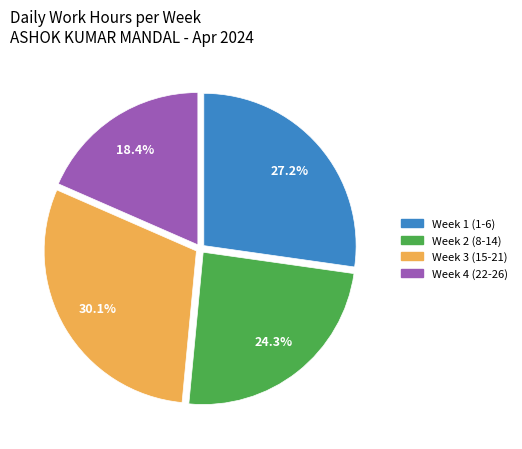

Does any single category account for the majority?

No